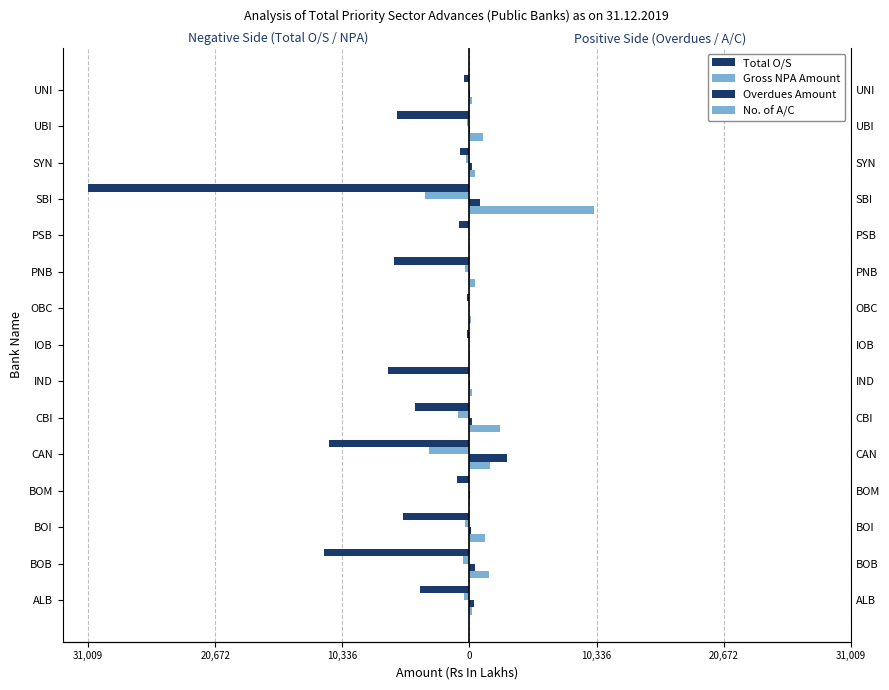

What is the maximum value shown in the chart?

10166.0